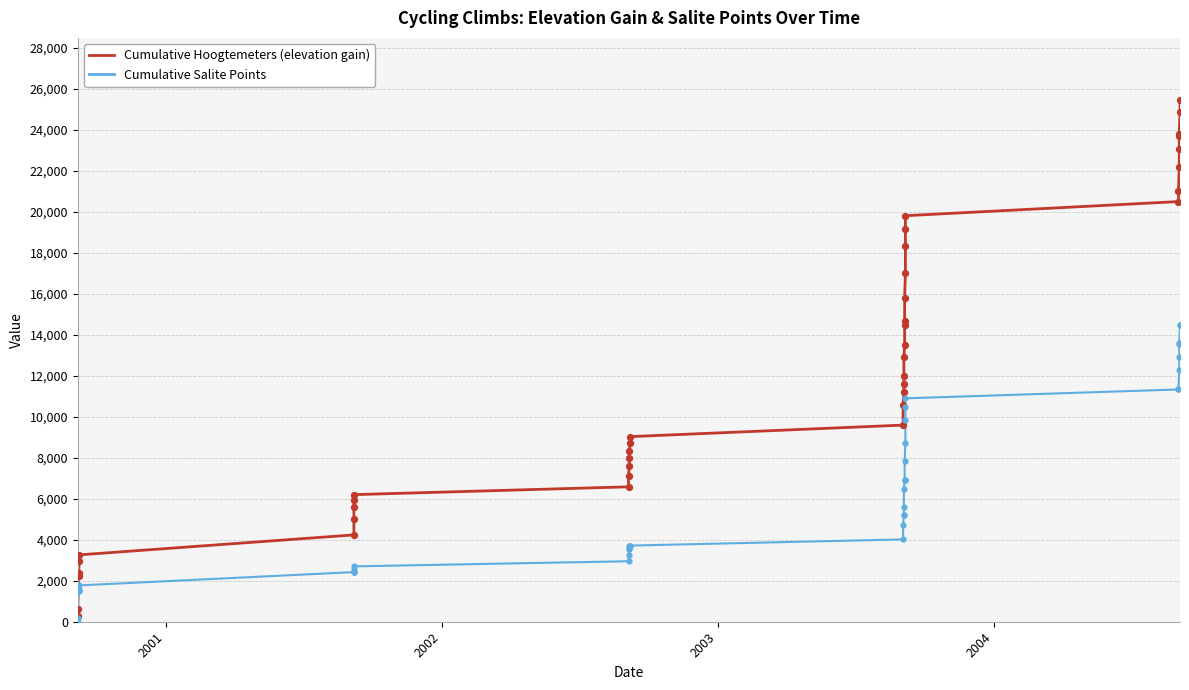

Is the value of Cumulative Hoogtemeters (elevation gain) at 12 greater than the value of Cumulative Salite Points at 9?

Yes